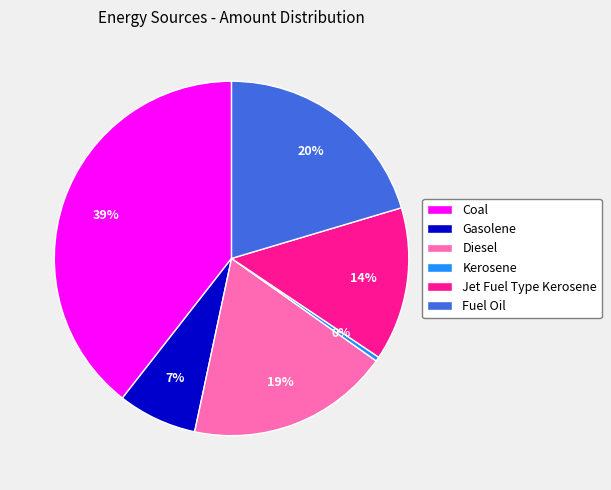

To the nearest percent, what is the average slice percentage?

17%